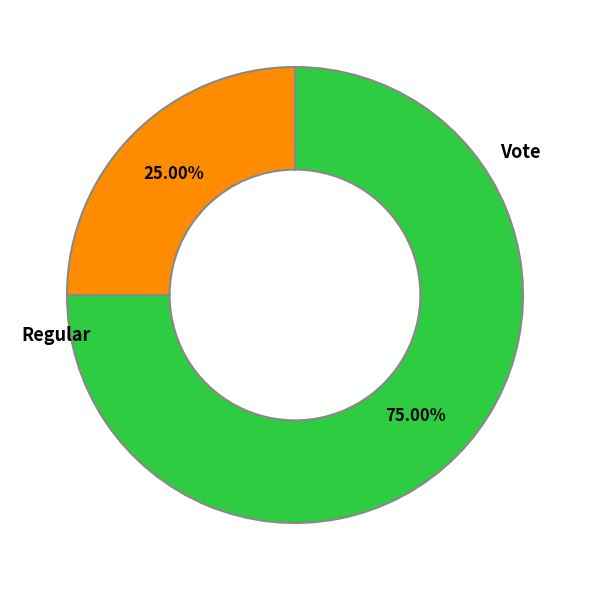

Does any single category account for the majority?

Yes